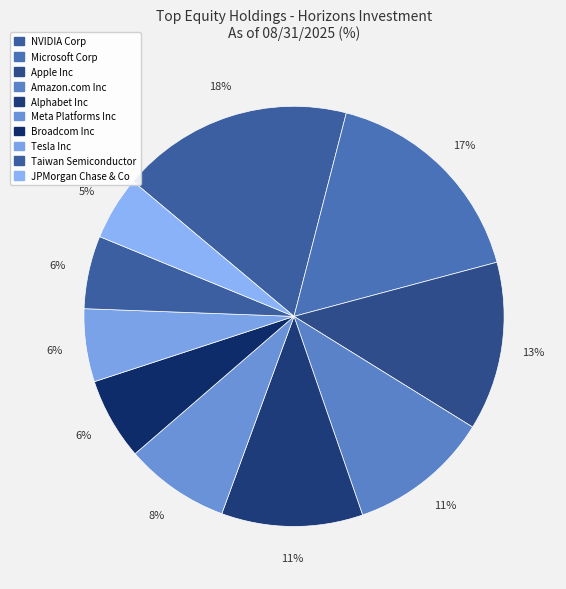

To the nearest percent, what is the combined percentage of Tesla Inc and Meta Platforms Inc?

14%